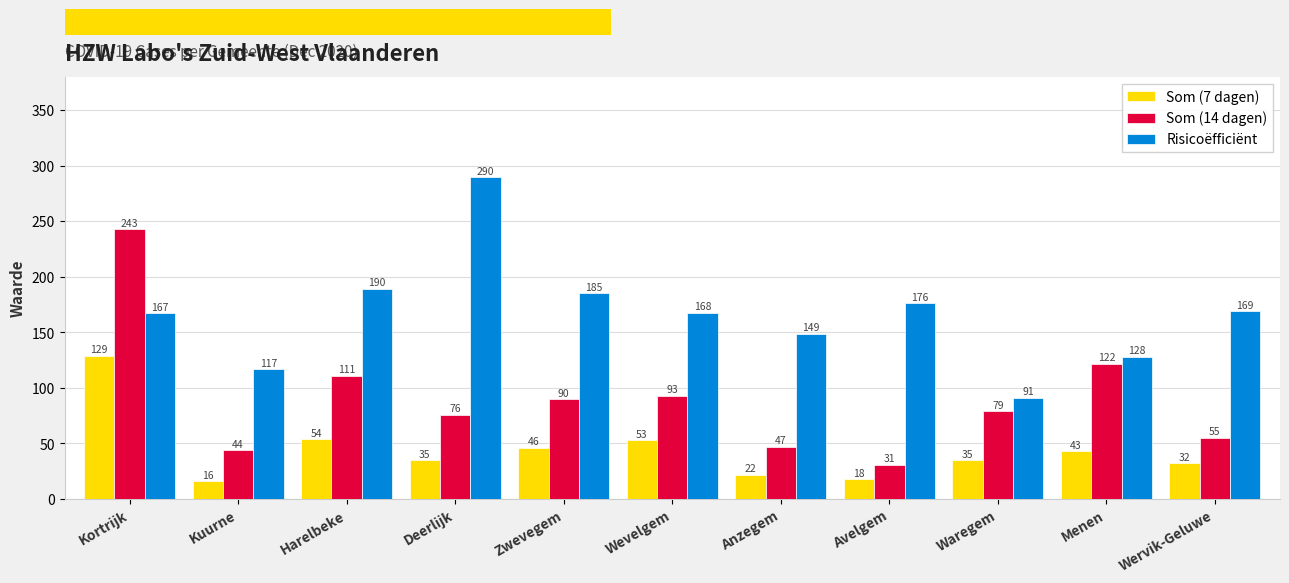

What are all the series names shown in the legend?

Som (7 dagen), Som (14 dagen), Risicoëfficiënt